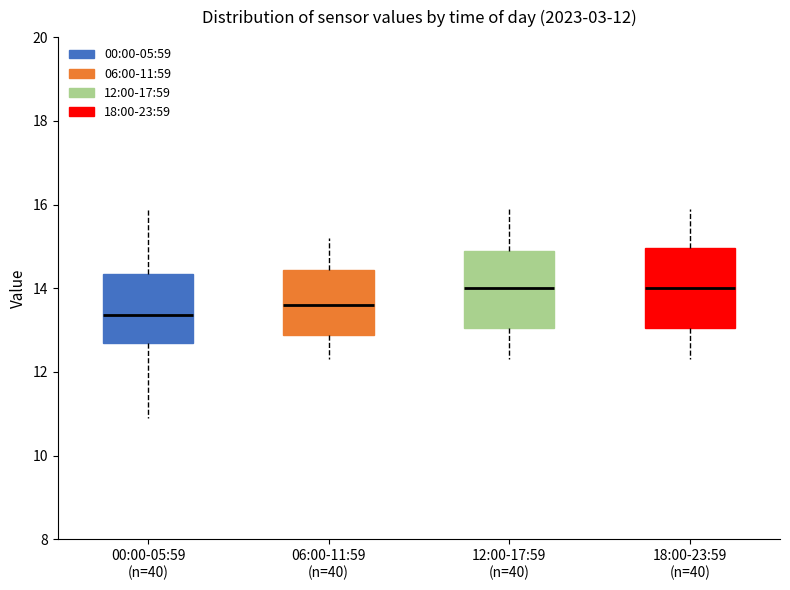

Which box's median line is the lowest?

00:00-05:59 (n=40)